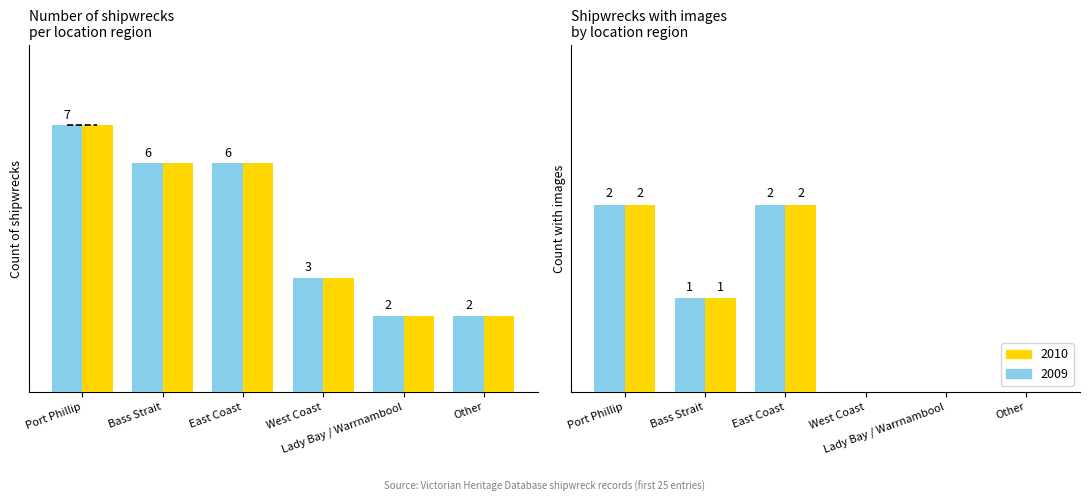

What is the change in value from Port Phillip to West Coast?

-4